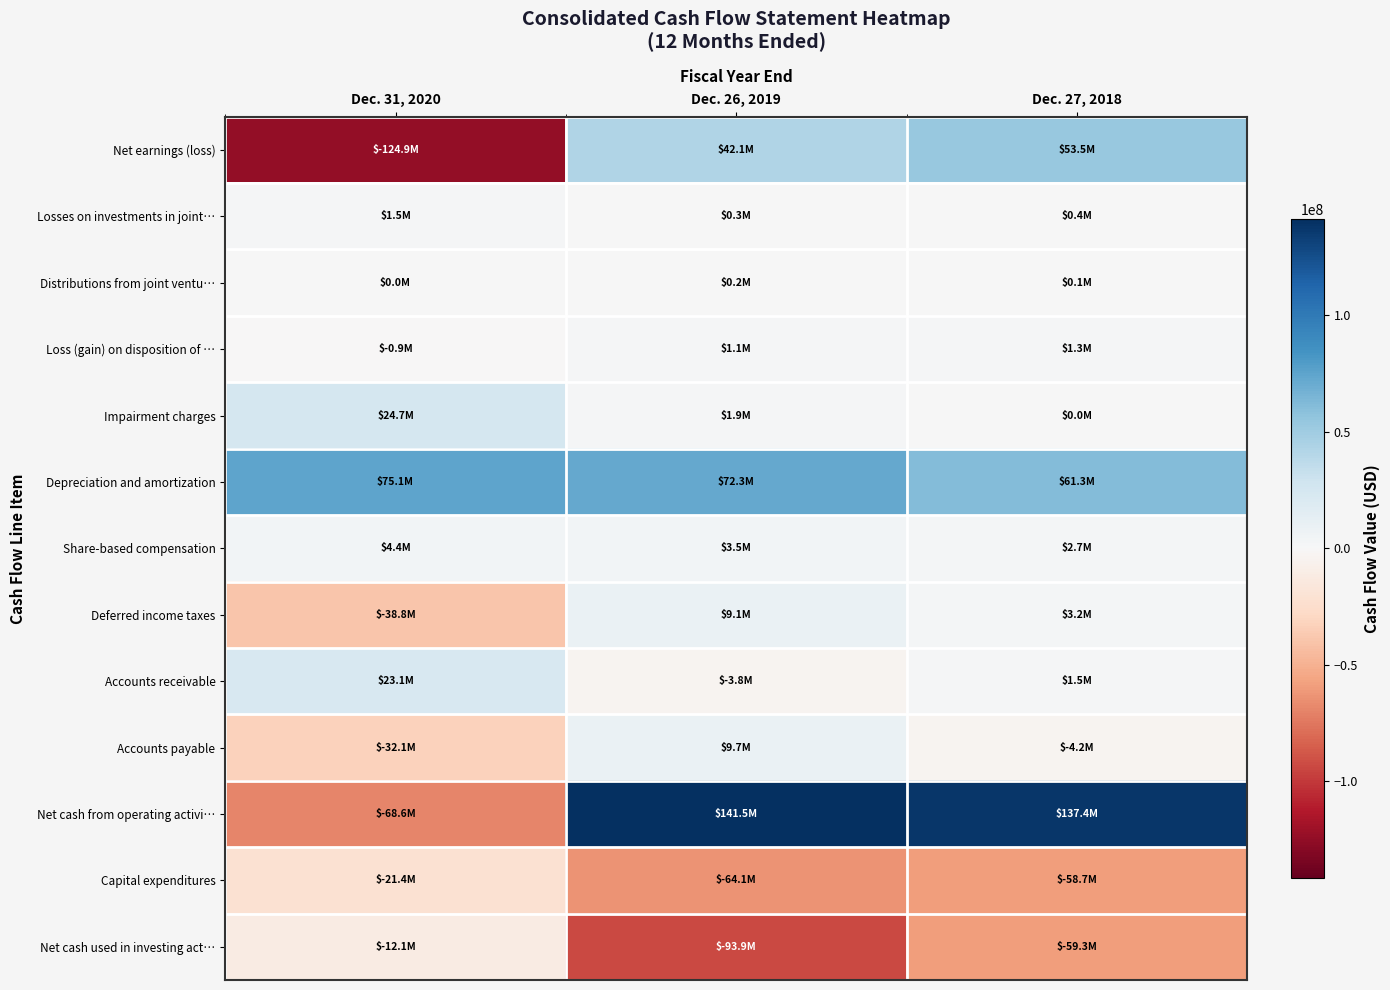

At which category does the chart reach its peak across all series?

Dec. 26, 2019